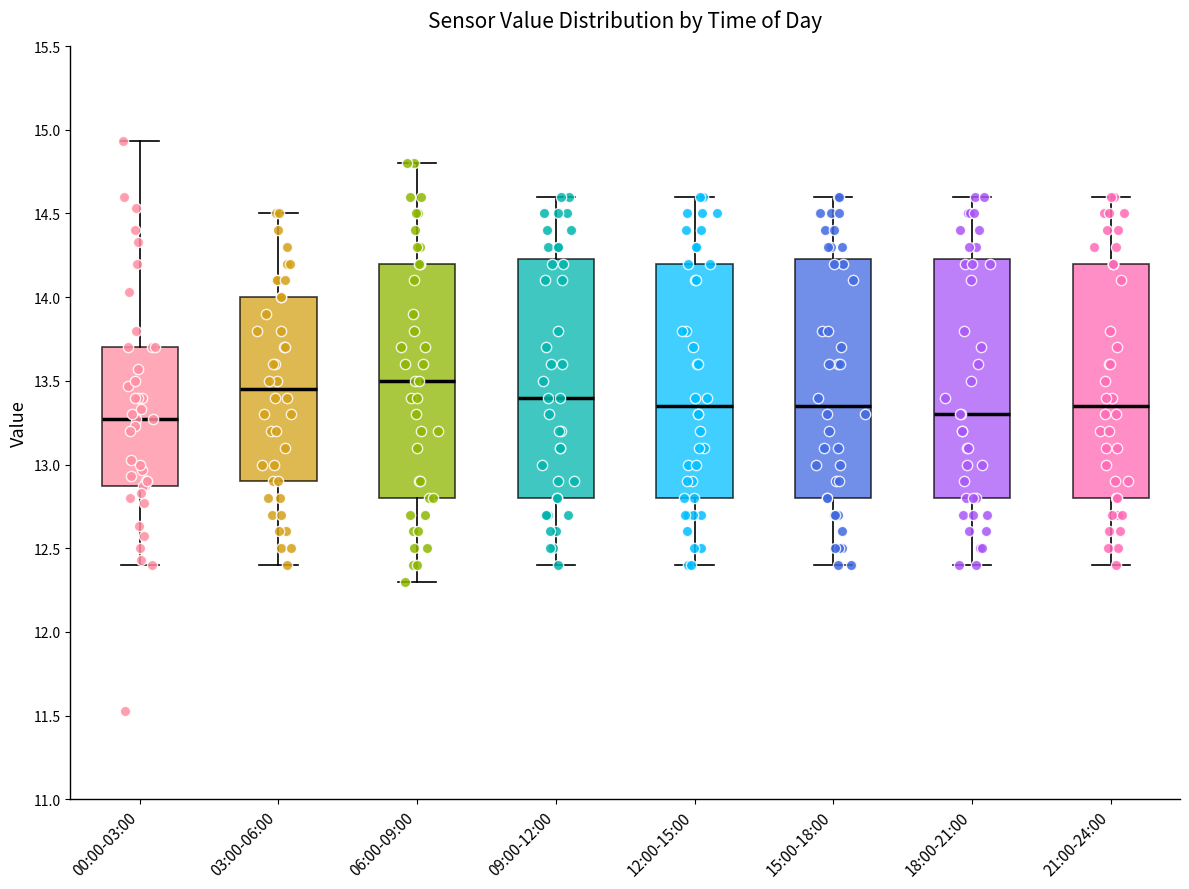

Reading left to right, read every box against the y-axis: the position of its median line, the range the box covers, and the ends of its whiskers. The values are not printed on the chart, so give them approximately, as read against the axis.

00:00-03:00: median 13.25, box 12.85 to 13.70, whiskers 12.40 to 14.95
03:00-06:00: median 13.45, box 12.90 to 14.00, whiskers 12.40 to 14.50
06:00-09:00: median 13.50, box 12.80 to 14.20, whiskers 12.30 to 14.80
09:00-12:00: median 13.40, box 12.80 to 14.25, whiskers 12.40 to 14.60
12:00-15:00: median 13.35, box 12.80 to 14.20, whiskers 12.40 to 14.60
15:00-18:00: median 13.35, box 12.80 to 14.25, whiskers 12.40 to 14.60
18:00-21:00: median 13.30, box 12.80 to 14.25, whiskers 12.40 to 14.60
21:00-24:00: median 13.35, box 12.80 to 14.20, whiskers 12.40 to 14.60